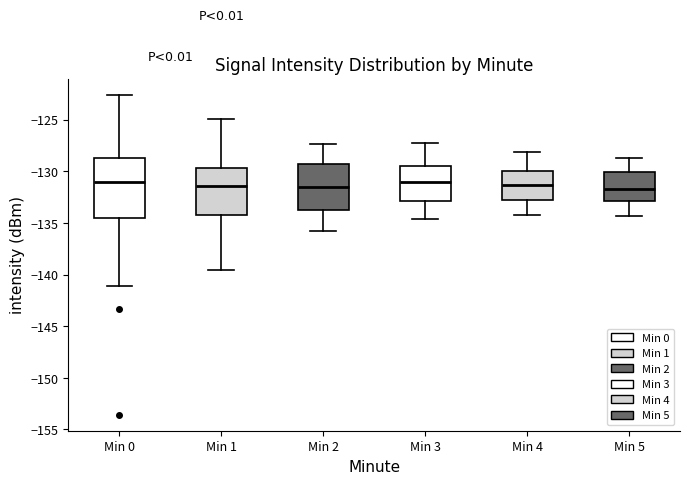

Where is the lower edge of the box for Min 3 on the y-axis? The values are not printed on the chart, so give them approximately, as read against the axis.

-133.0